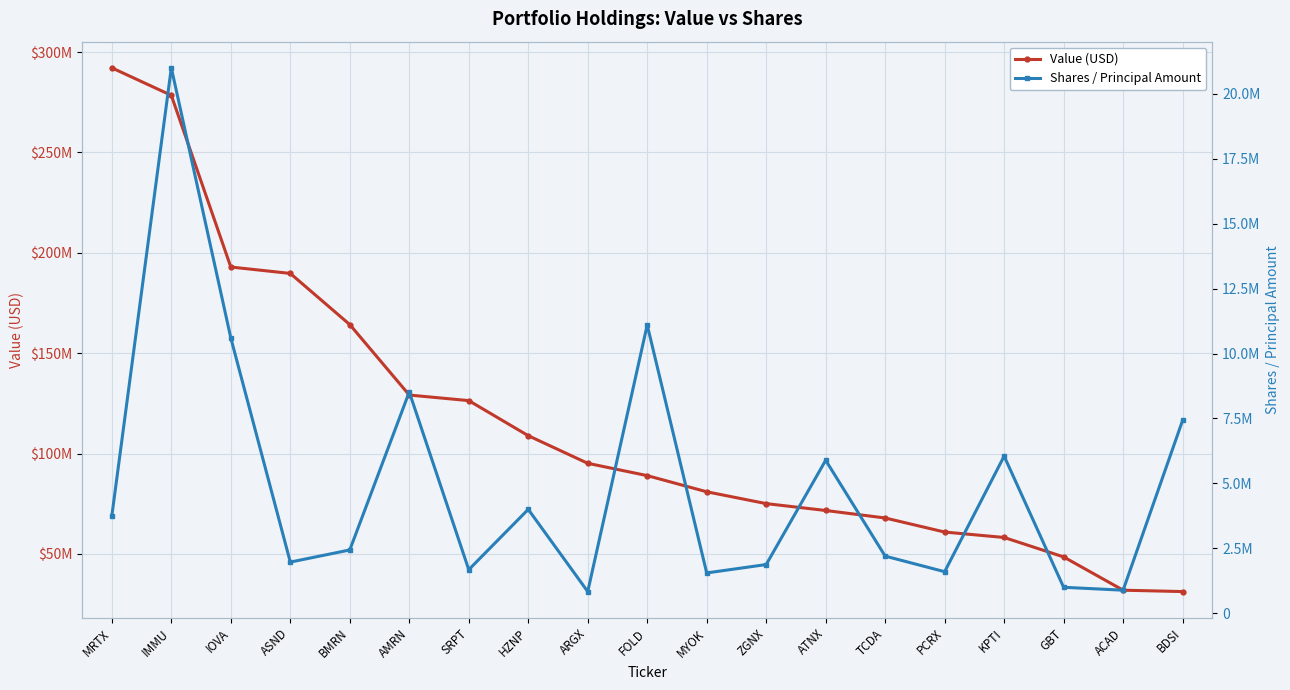

How many values in the Value (USD) series are below 89022000?

9